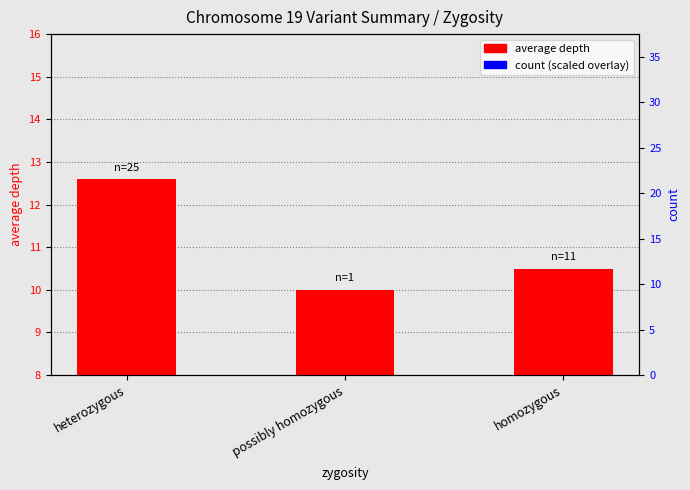

Count the number of categories in the chart.

3